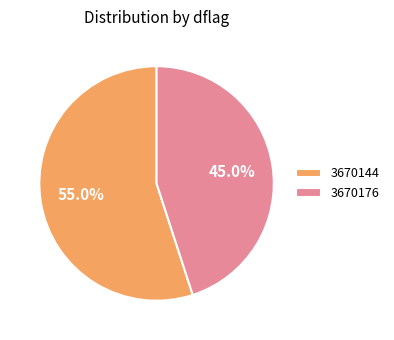

How many segments does this pie chart have?

2